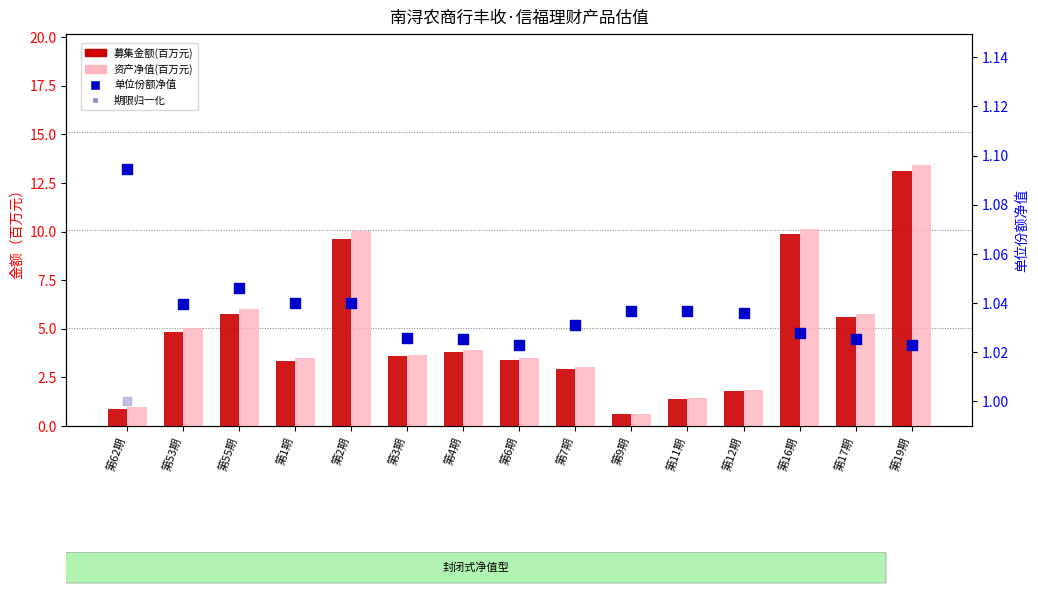

At how many categories does at least one series exceed 6?

4